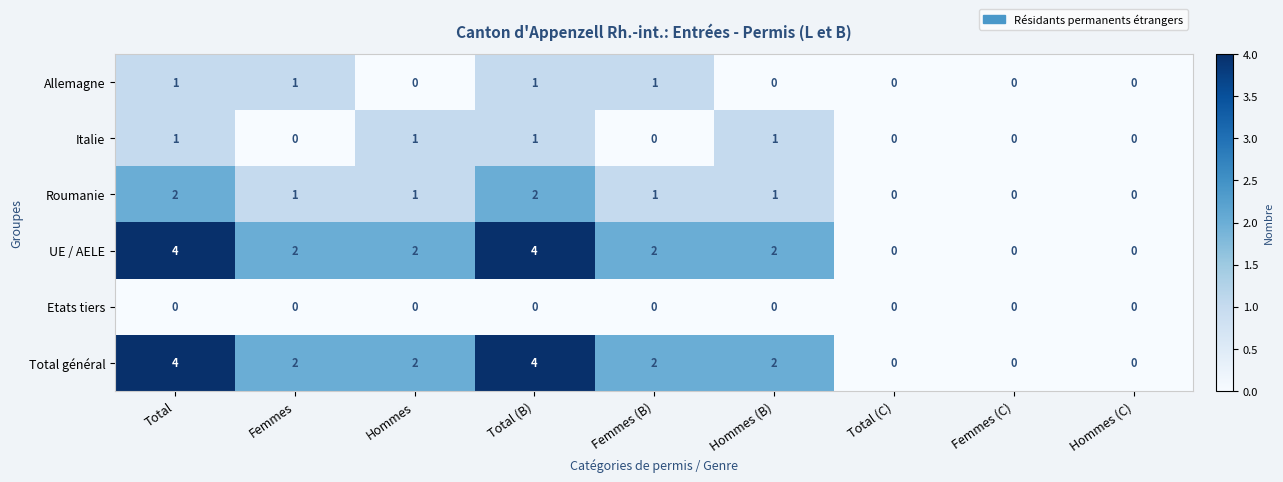

What is the total value across all series at Total?

12